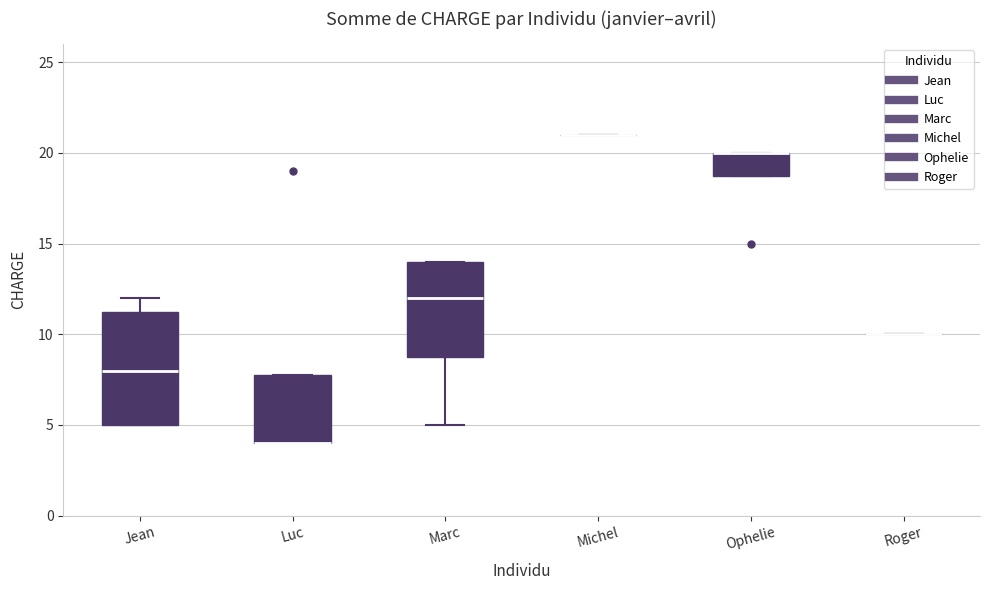

Where is the lower edge of the box for Jean on the y-axis? The values are not printed on the chart, so give them approximately, as read against the axis.

5.0